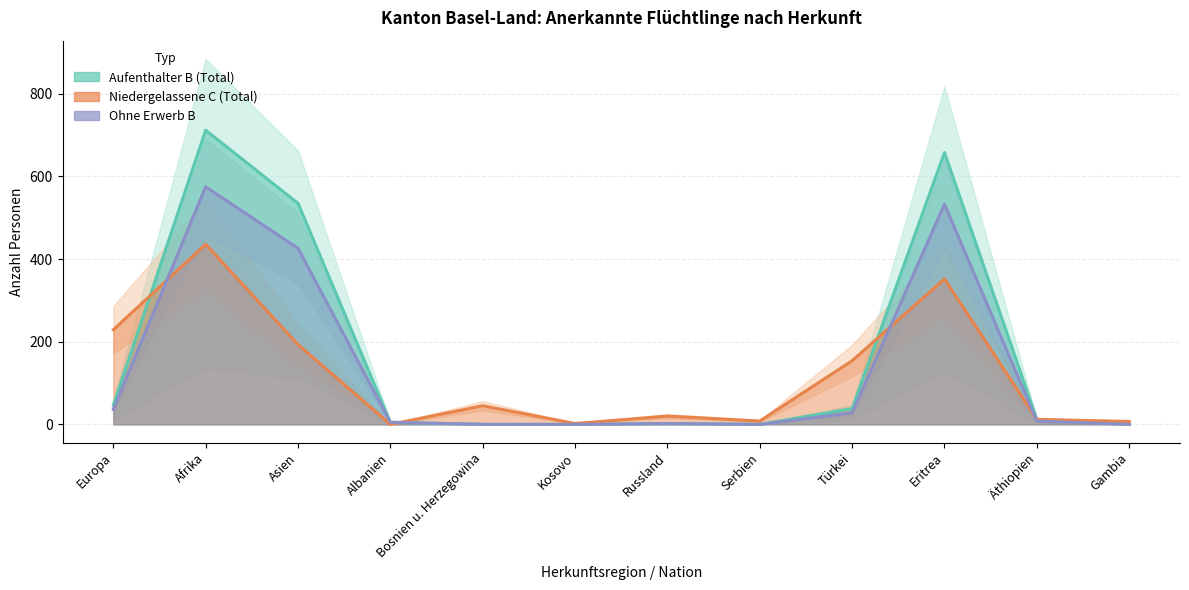

What is the sum of all Ohne Erwerb (B) values?

1613